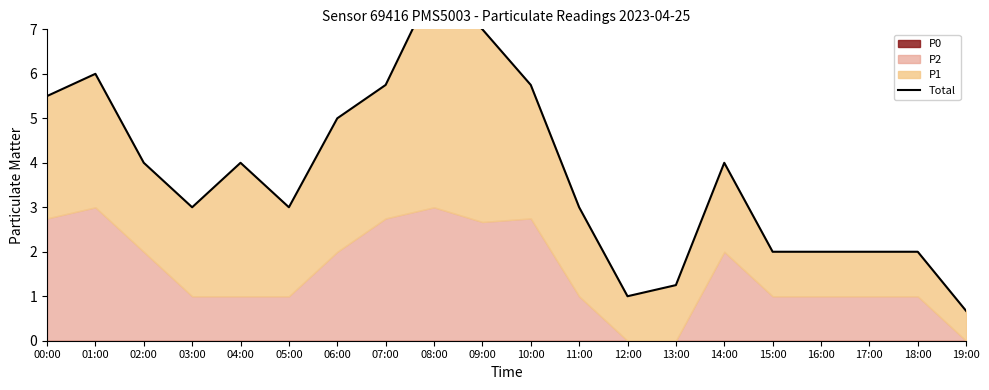

Is it true that the value at 05:00 is 0.8?

False